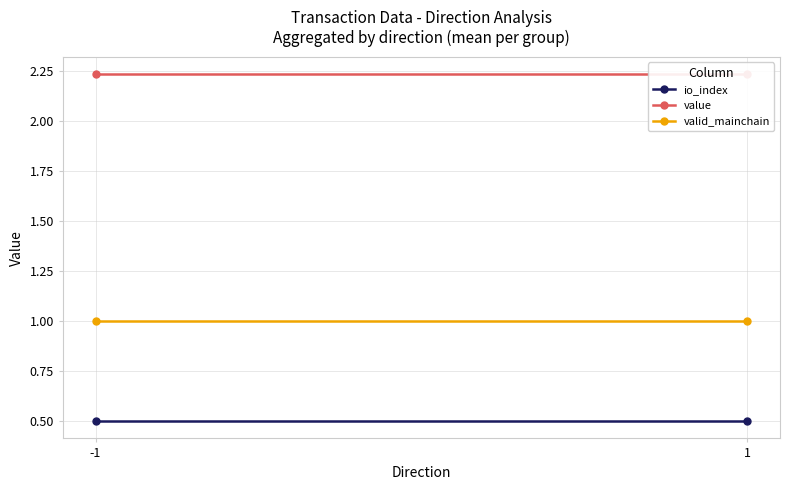

List the series in order of their peak value, lowest first.

io_index, valid_mainchain, value